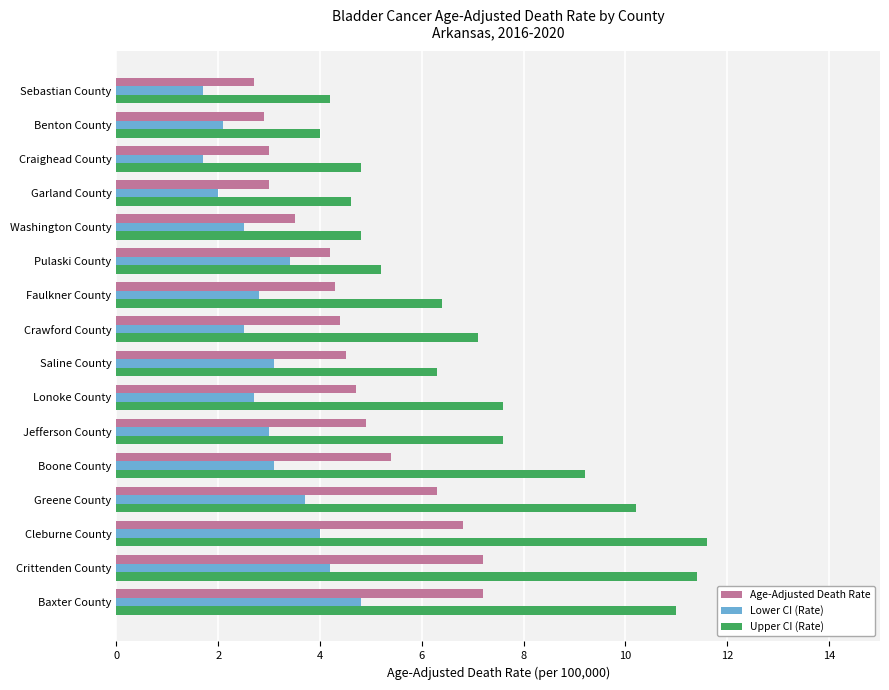

What is the average value of the Lower CI (Rate) series?

3.0